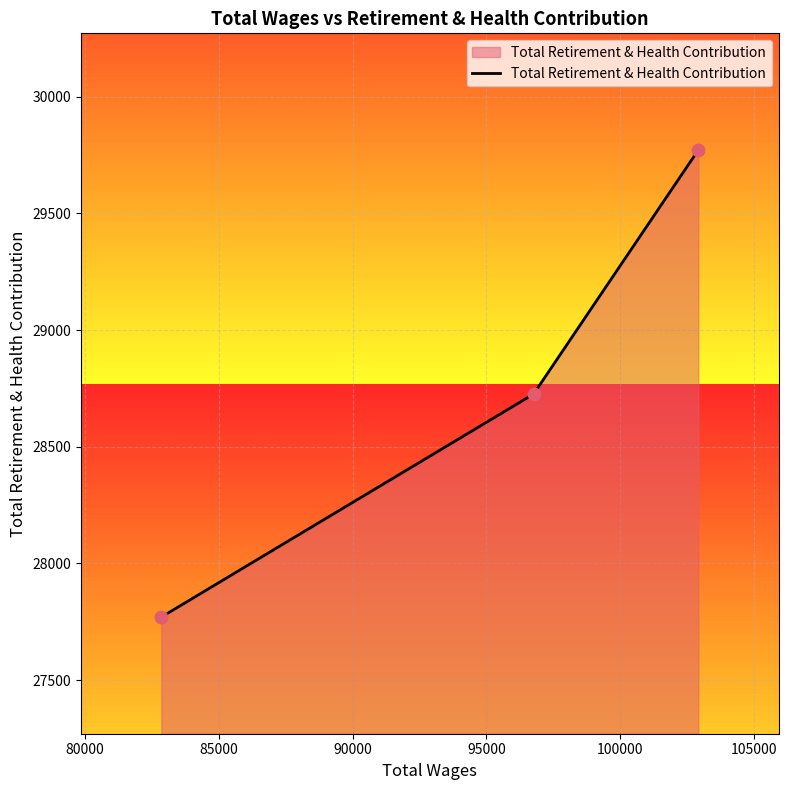

What is the sum of all values?

86268